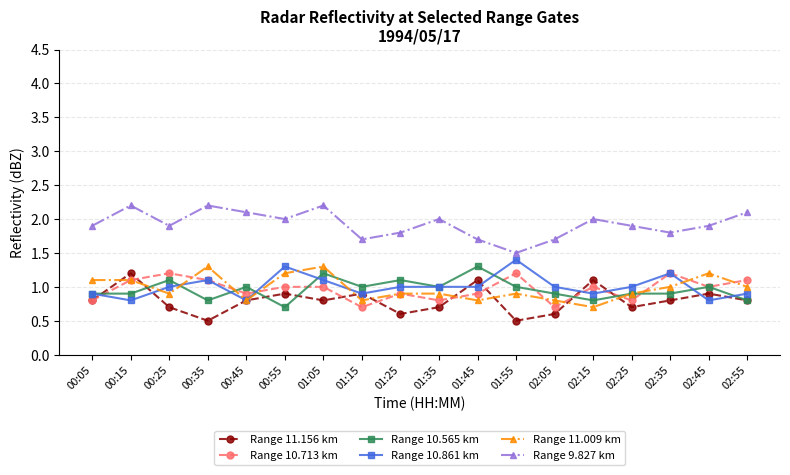

What is the highest value of the Range 11.156 km series?

1.2